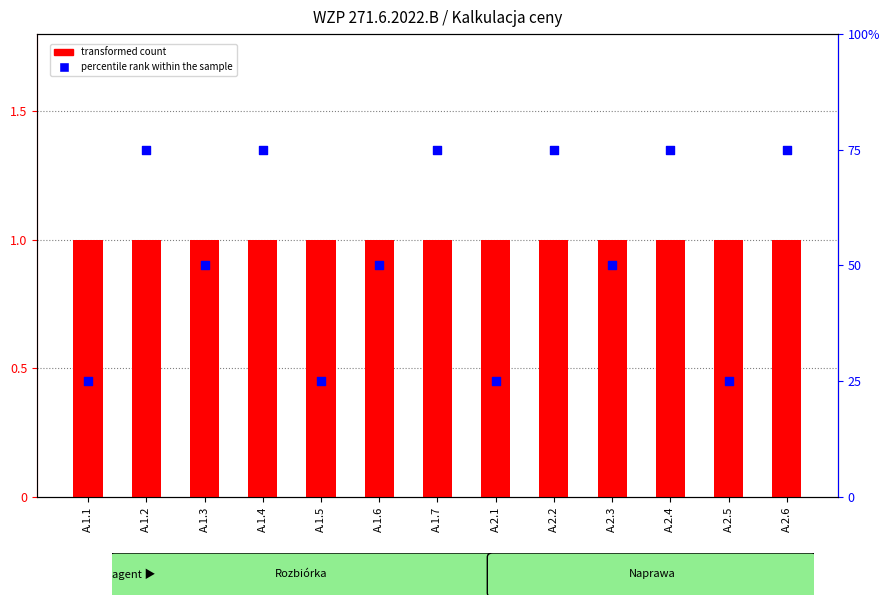

At which category is the sum across all series the highest?

A.1.2